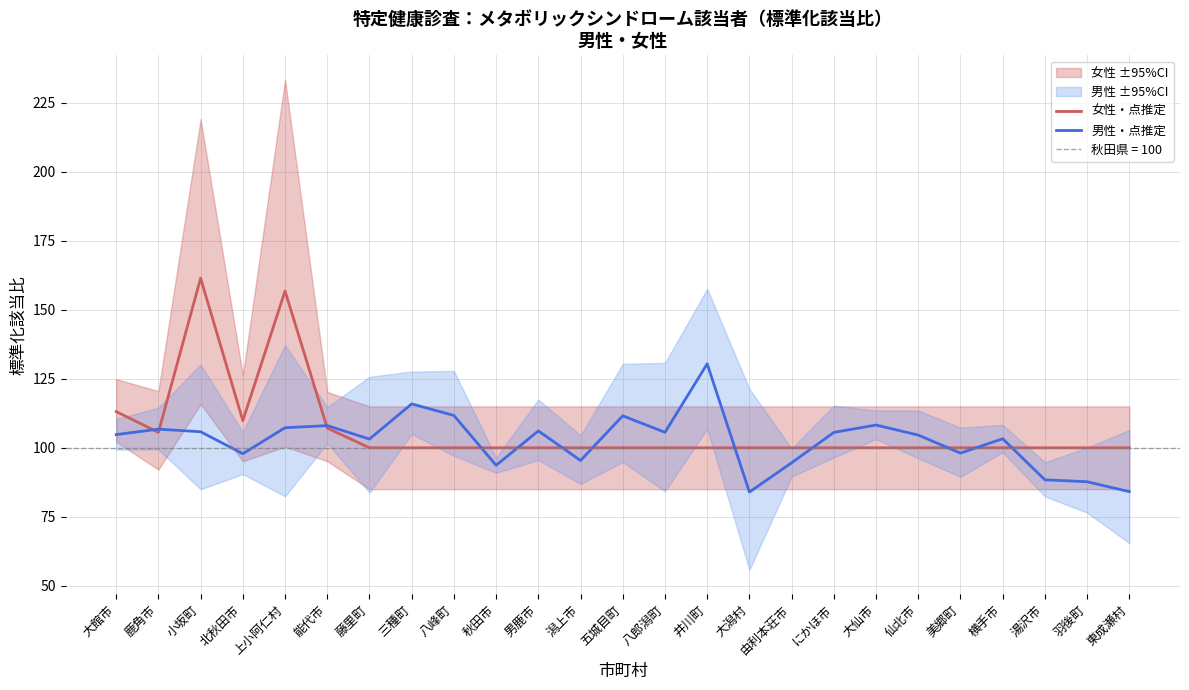

Which category has the lowest value in the 女性・点推定 series?

藤里町